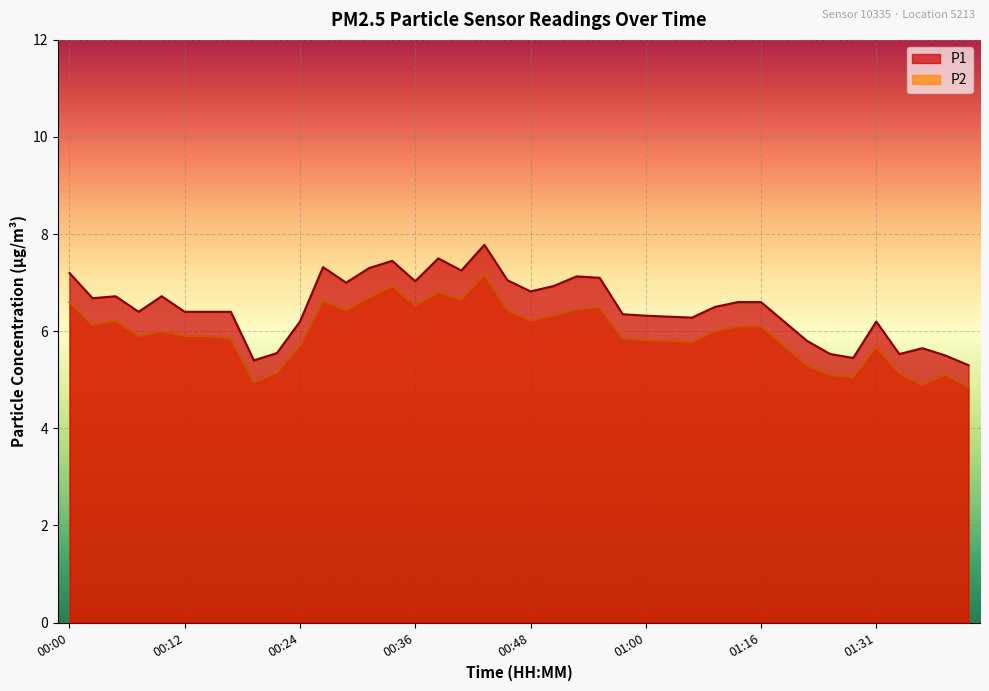

Reading right to left, transcribe all the data shown in this chart.

P1: 5.3	5.5	5.7	5.5	6.2	5.5	5.5	5.8	6.2	6.6	6.6	6.5	6.3	6.3	6.3	6.3	7.1	7.1	6.9	6.8	7.0	7.8	7.2	7.5	7.0	7.5	7.3	7.0	7.3	6.2	5.5	5.4	6.4	6.4	6.4	6.7	6.4	6.7	6.7	7.2
P2: 4.8	5.1	4.9	5.1	5.7	5.0	5.1	5.3	5.7	6.1	6.1	6.0	5.8	5.8	5.8	5.8	6.5	6.5	6.3	6.2	6.4	7.2	6.7	6.8	6.5	6.9	6.7	6.4	6.6	5.7	5.2	5.0	5.8	5.9	5.9	6.0	5.9	6.2	6.1	6.6